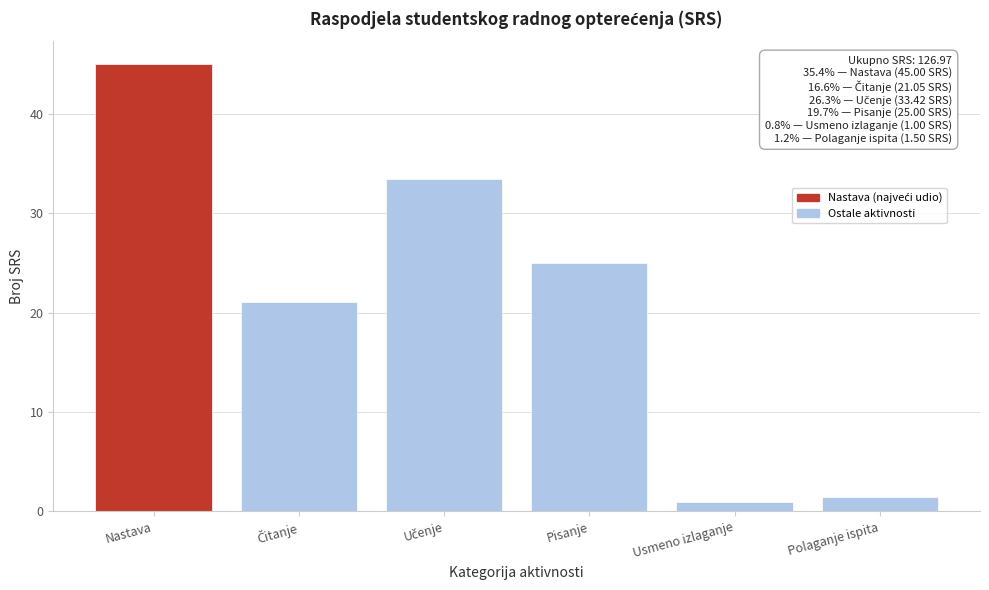

Reading right to left, extract all data points from this chart.

1.5	1.0	25.0	33.4	21.1	45.0